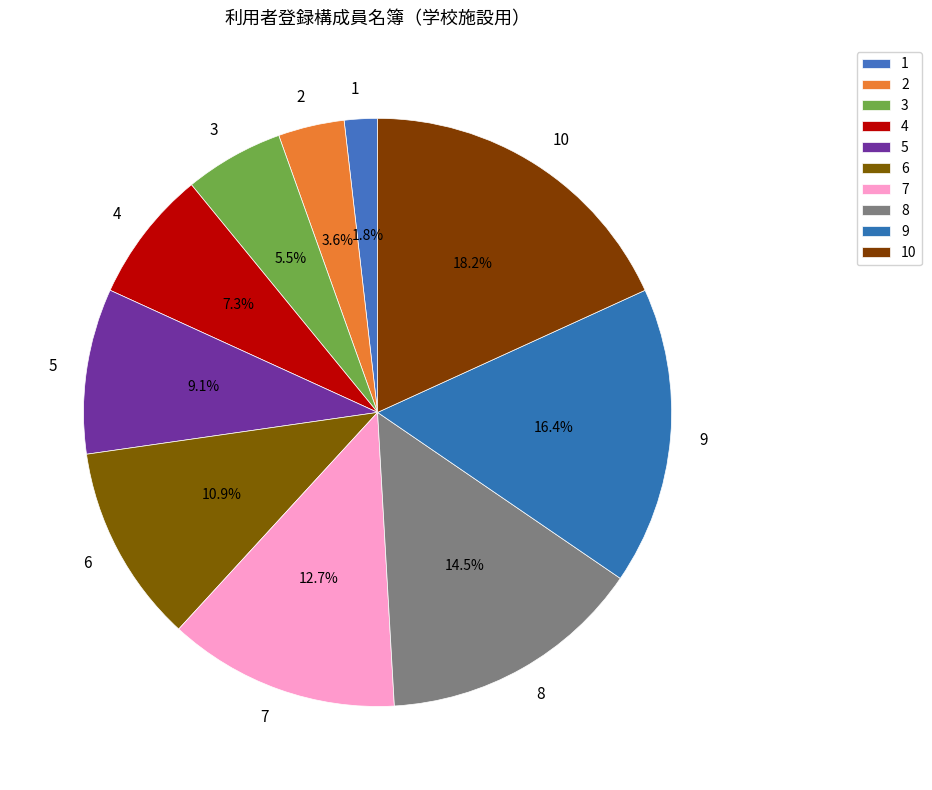

Is it true that 8 is 20% of the pie?

False